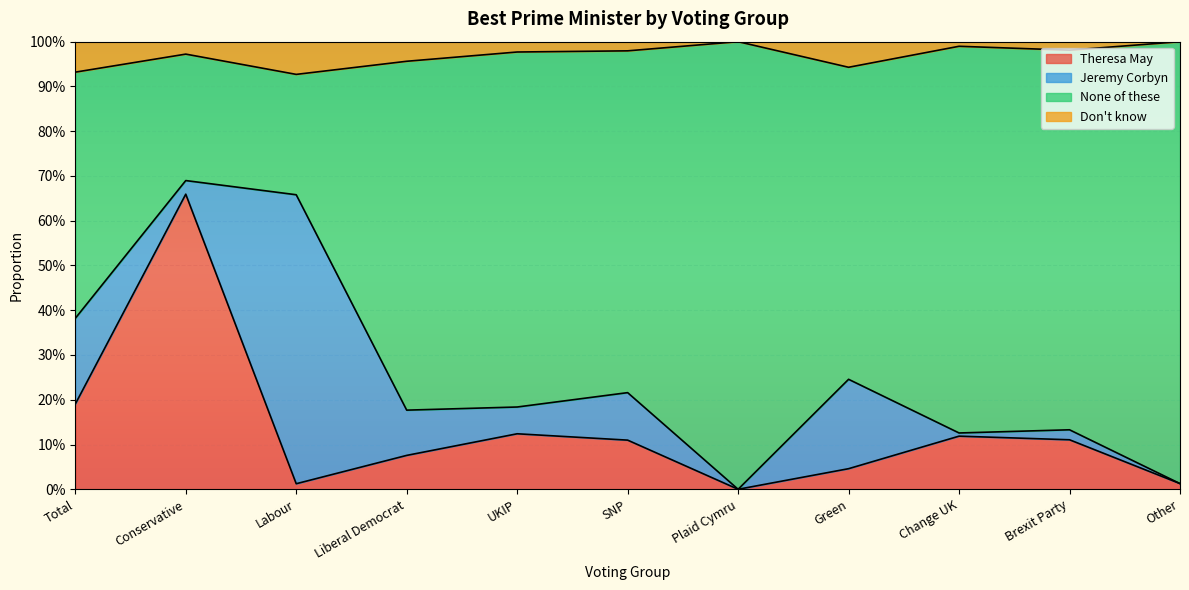

Between Other and UKIP, which is larger?

UKIP